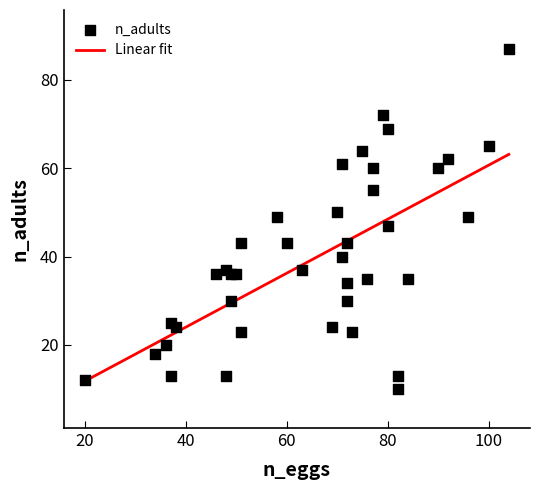

Approximately how many times larger is the value at 48 compared to 100?

0.2